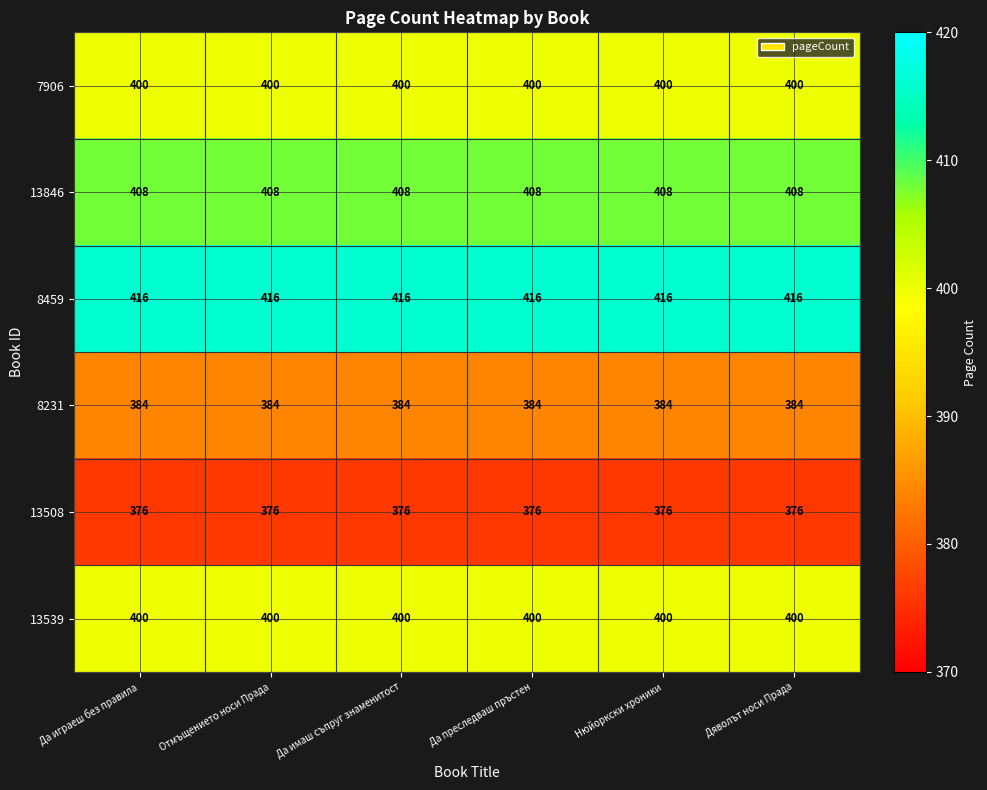

The value of 13508 at Да преследваш пръстен is 376. True or false?

True